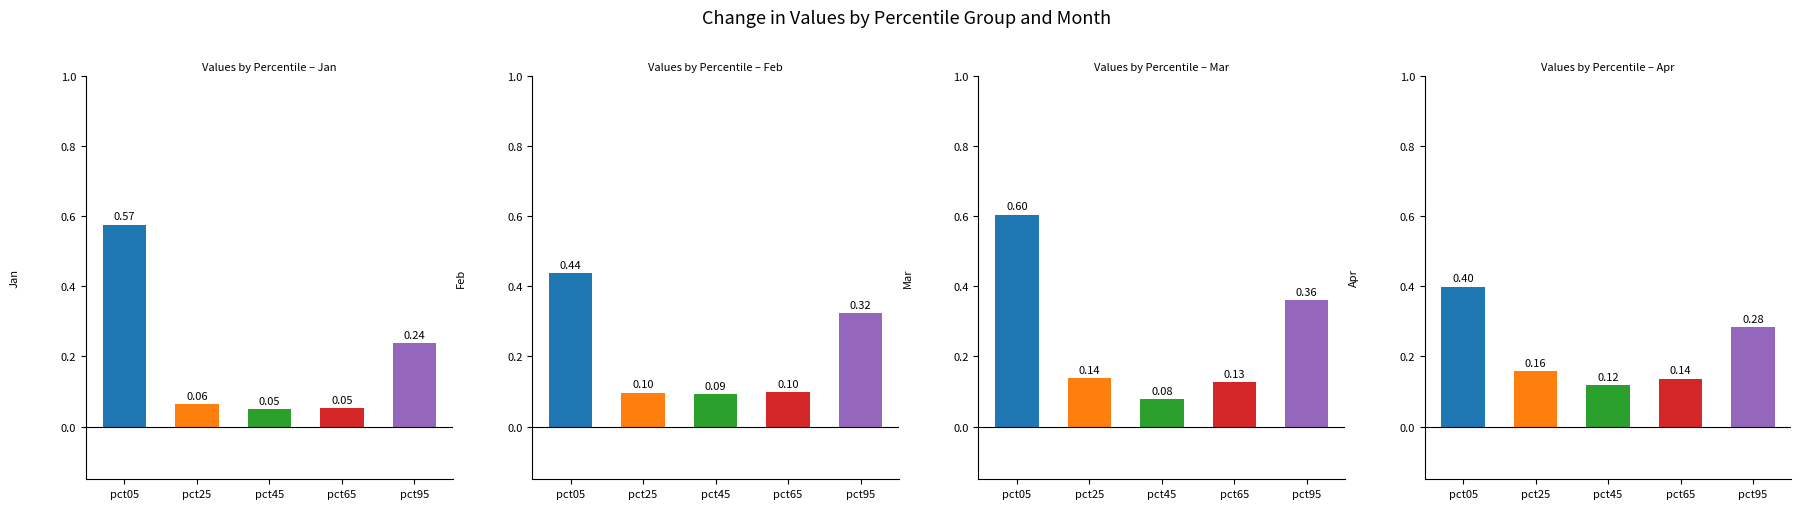

Is it true that Jan equals 0.0 at pct45?

False